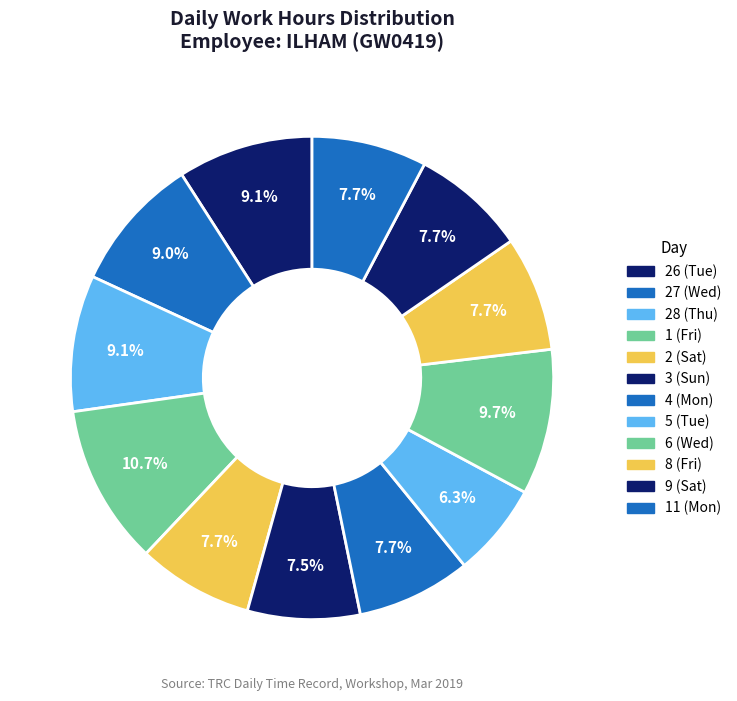

Which has a higher value, 9 (Sat) or 8 (Fri)?

9 (Sat)